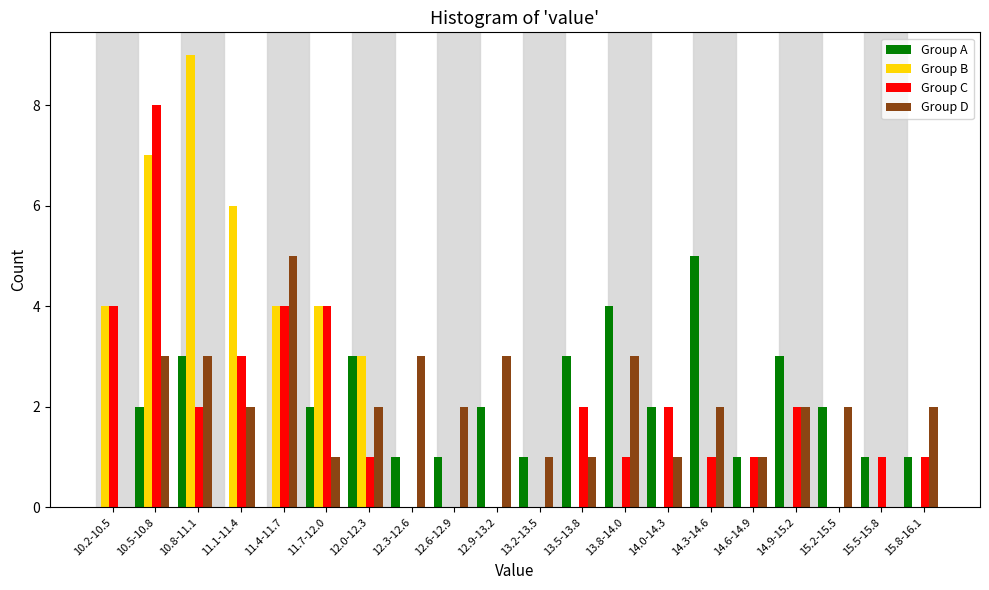

The Group C series shows 1 at 11.1-11.4. True or false?

False